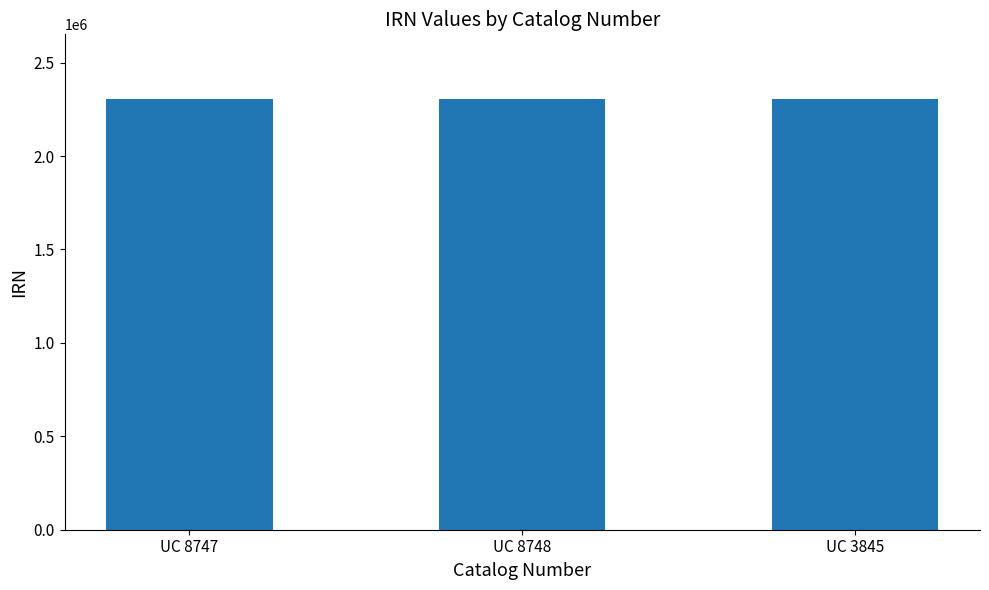

Is it true that the value at UC 8748 is 2305696?

True